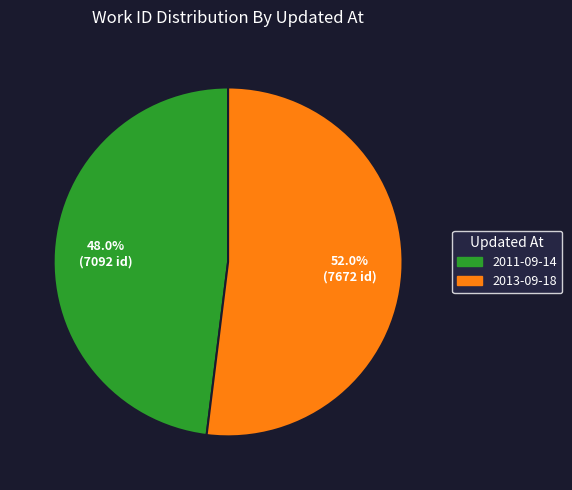

Combined, what portion of the pie is 2011-09-14 and 2013-09-18?

100.0%